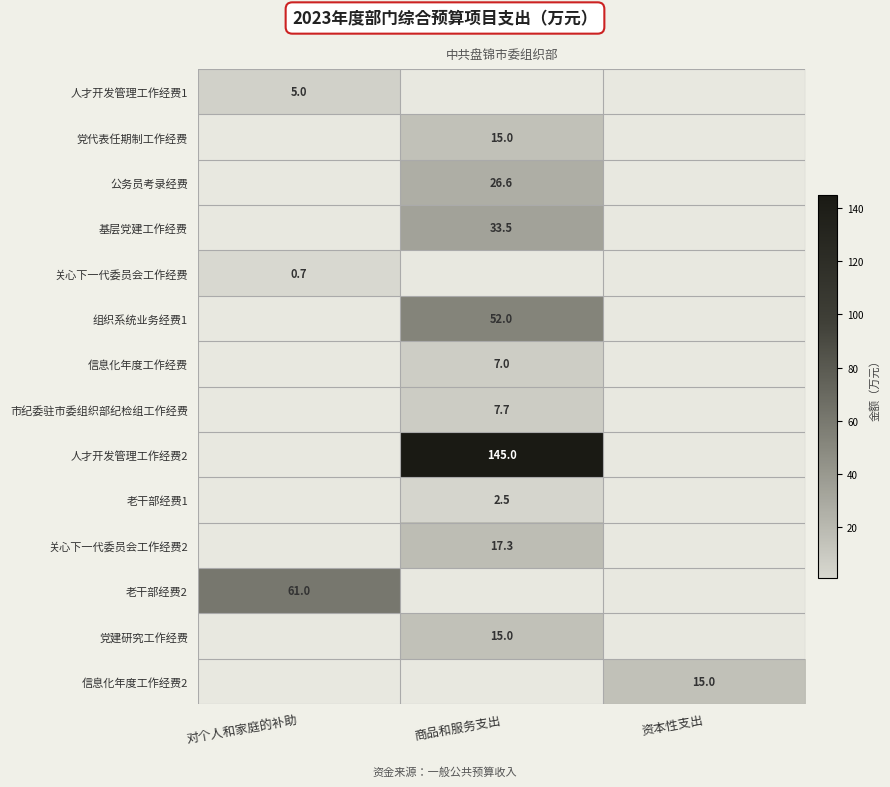

Is it true that 关心下一代委员会工作经费2 equals 17.3 at 商品和服务支出?

True